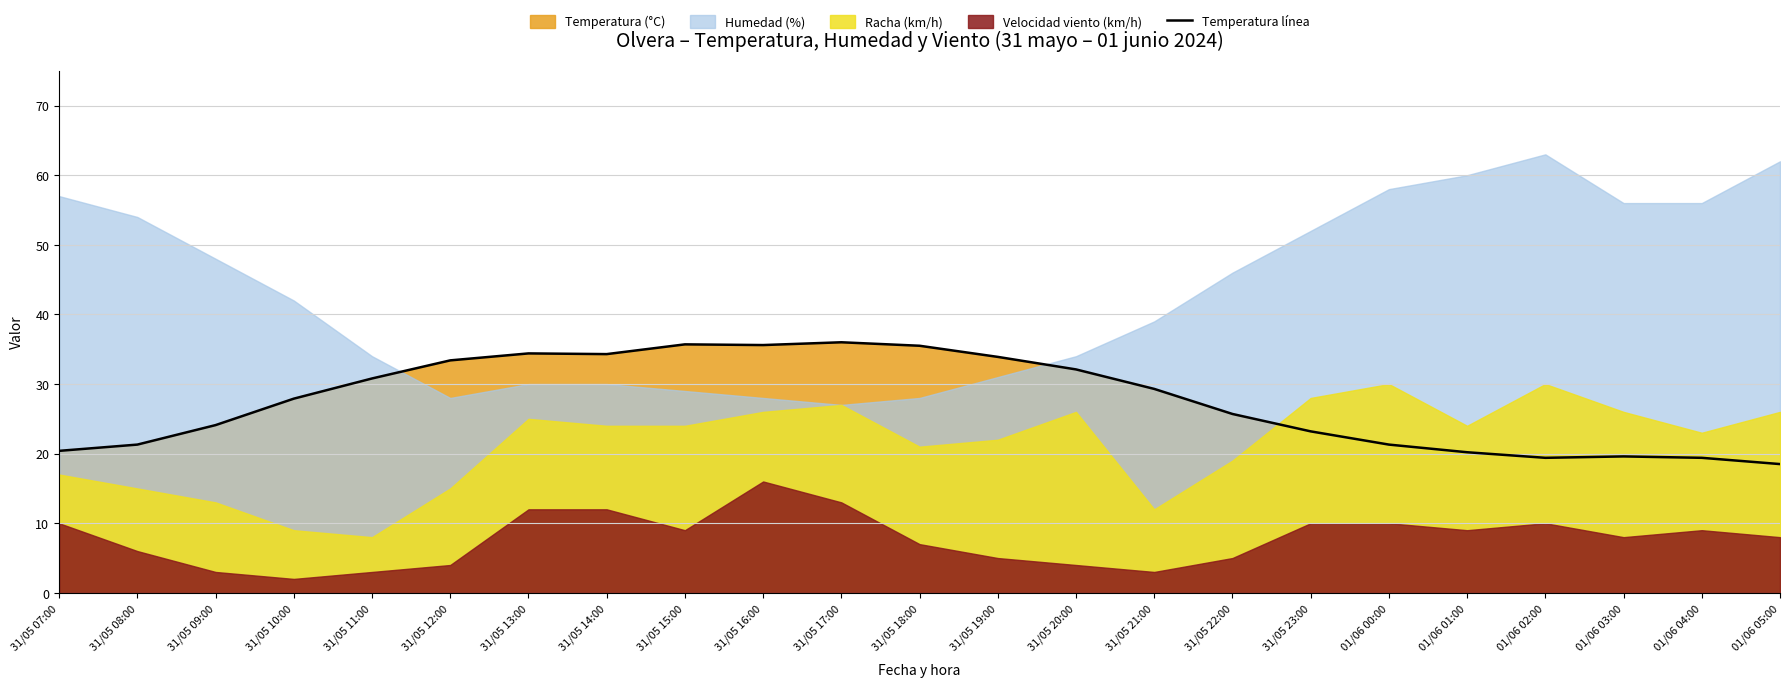

Reading right to left, extract all data points from this chart.

18.5	19.4	19.6	19.4	20.2	21.3	23.2	25.7	29.3	32.1	33.9	35.5	36.0	35.6	35.7	34.3	34.4	33.4	30.8	27.9	24.1	21.3	20.4